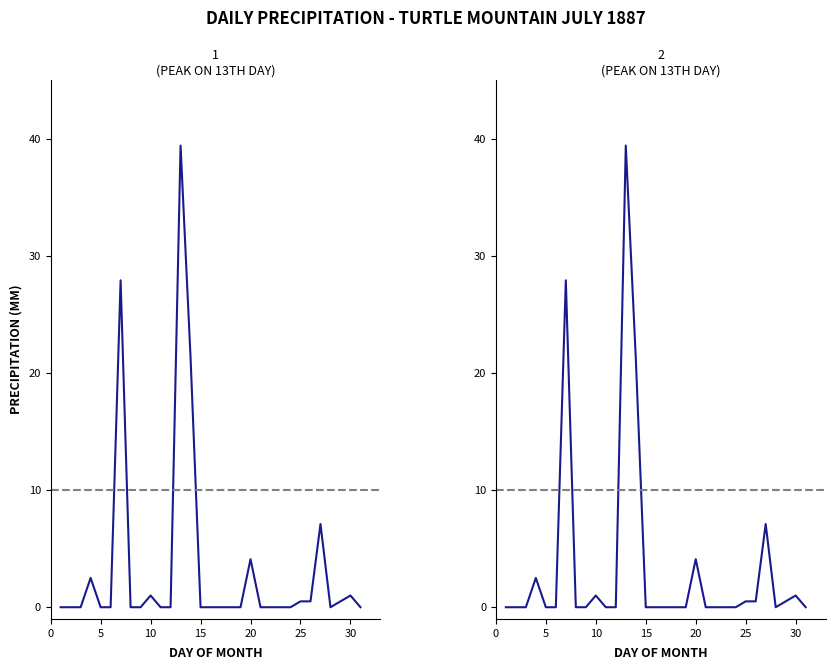

Rank the categories by Total Precip (mm) value from highest to lowest.

1887-07-13, 1887-07-07, 1887-07-14, 1887-07-27, 1887-07-20, 1887-07-04, 1887-07-10, 1887-07-30, 1887-07-25, 1887-07-26, 1887-07-29, 1887-07-01, 1887-07-02, 1887-07-03, 1887-07-05, 1887-07-06, 1887-07-08, 1887-07-09, 1887-07-11, 1887-07-12, 1887-07-15, 1887-07-16, 1887-07-17, 1887-07-18, 1887-07-19, 1887-07-21, 1887-07-22, 1887-07-23, 1887-07-24, 1887-07-28, 1887-07-31